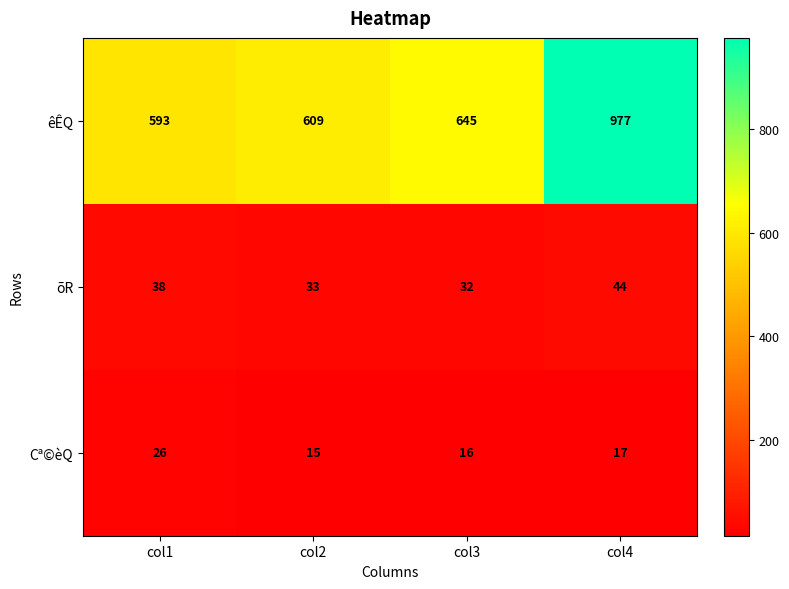

Read the êÊQ value at col2, to the nearest 50.

600